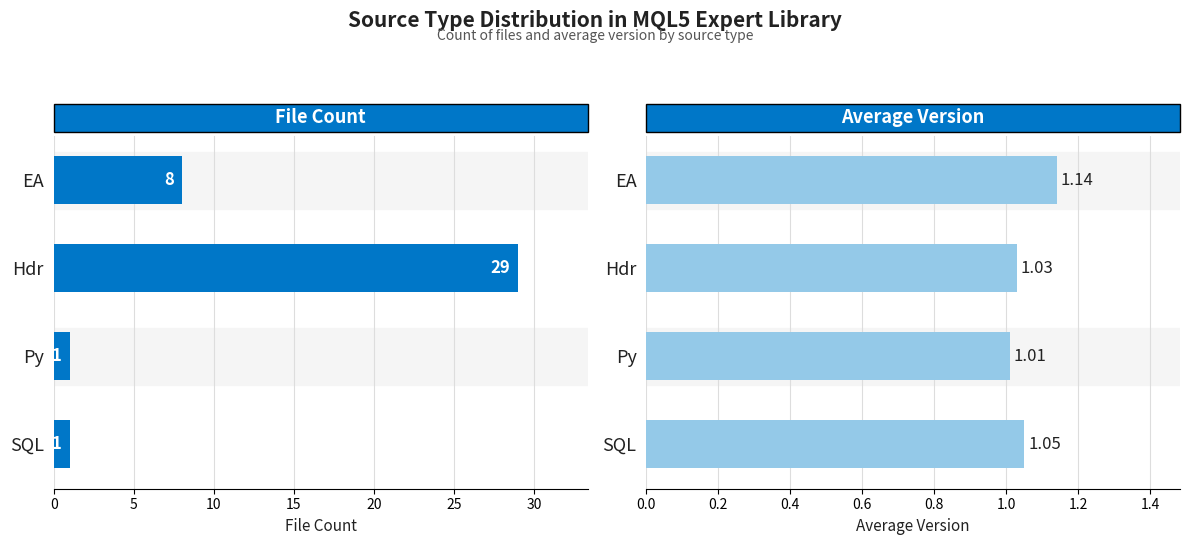

Rank the series by their maximum value, from lowest to highest.

Avg Version, Count